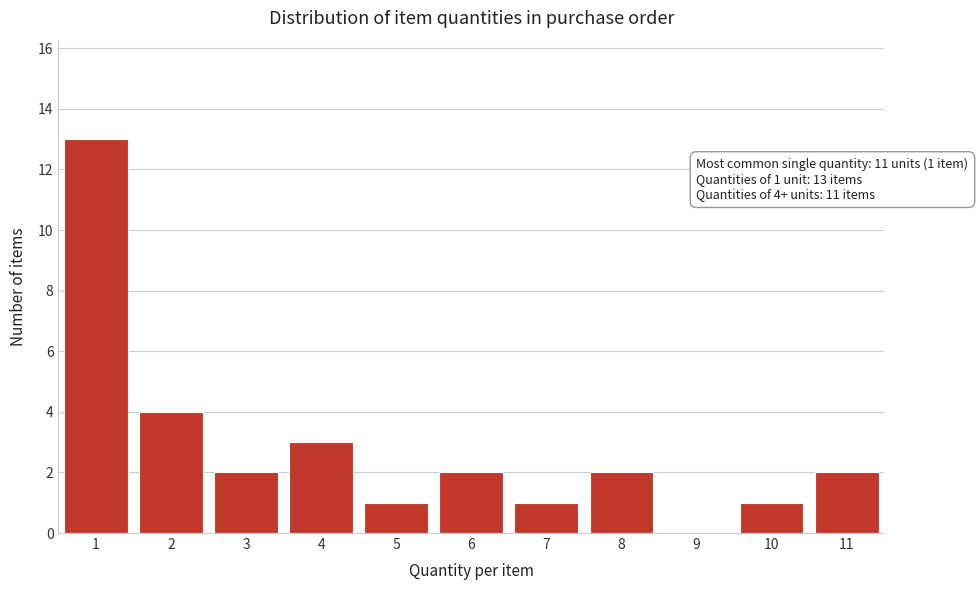

Reading left to right, extract all data points from this chart.

1=13	2=4	3=2	4=3	5=1	6=2	7=1	8=2	9=0	10=1	11=2